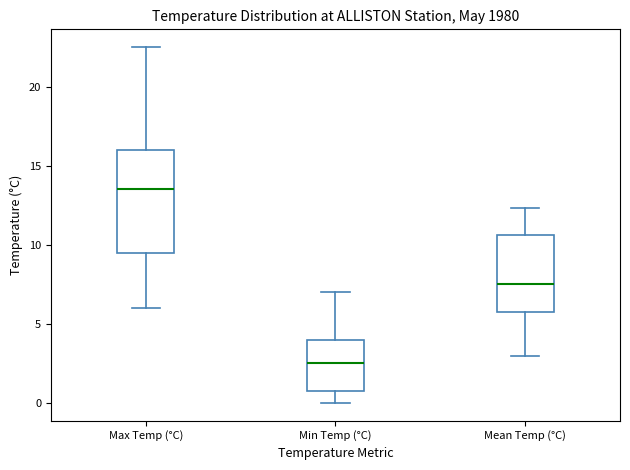

Where is the upper edge of the box for Min Temp (°C) on the y-axis? The values are not printed on the chart, so give them approximately, as read against the axis.

4.0